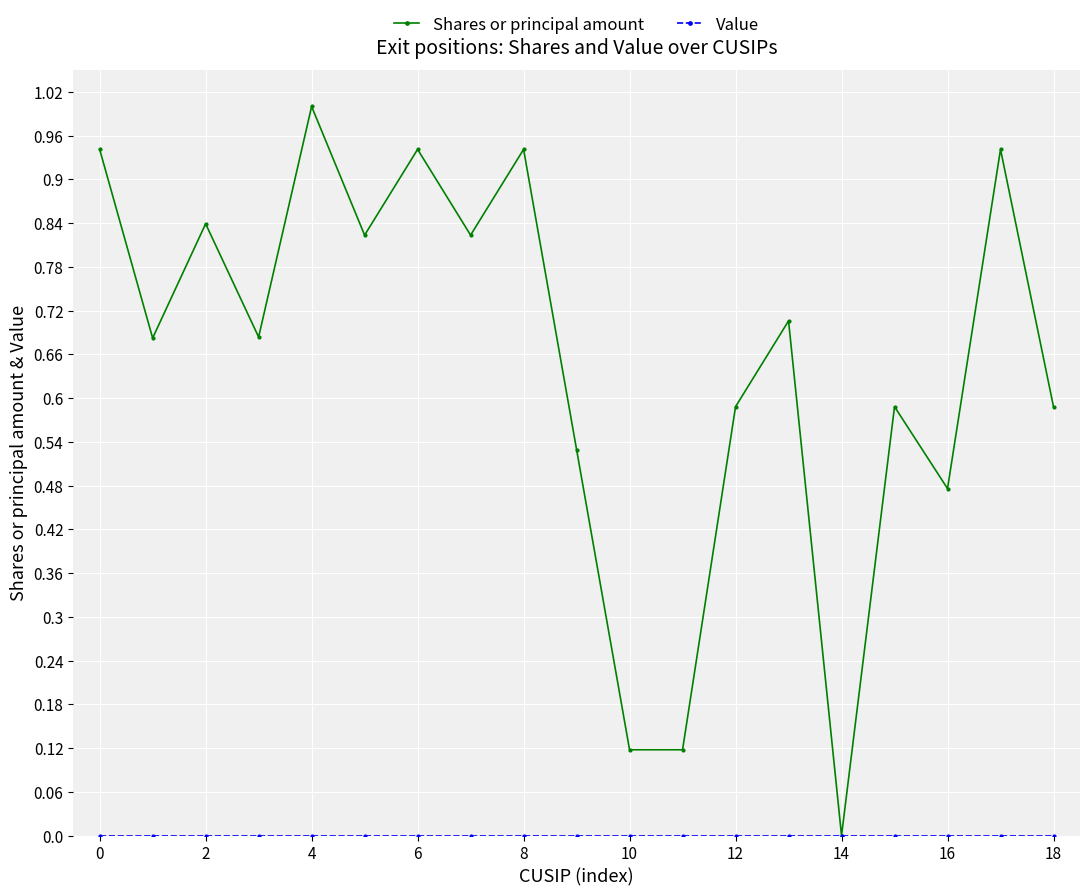

What is the greatest value displayed?

1.0